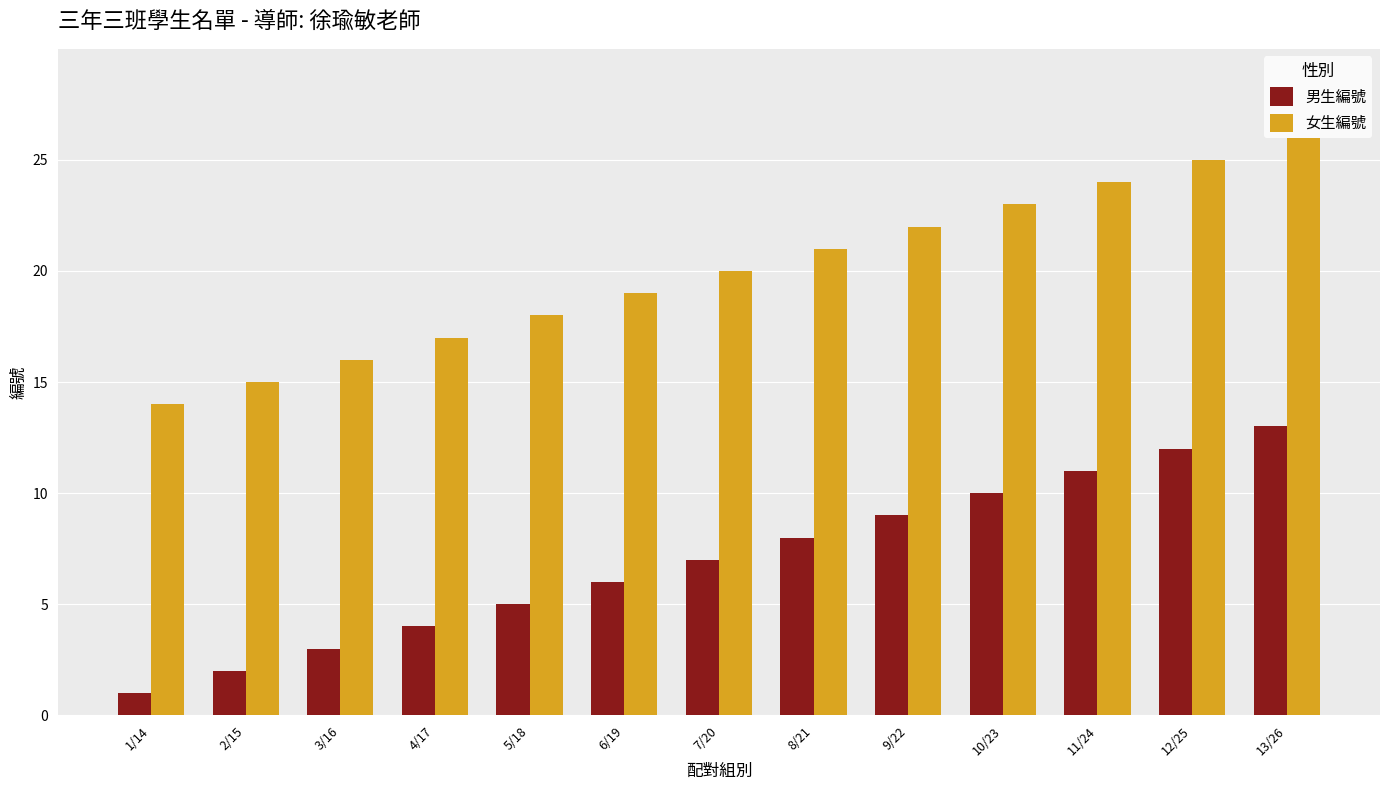

Reading left to right, what are all the values shown in this chart?

男生編號: 1/14=1	2/15=2	3/16=3	4/17=4	5/18=5	6/19=6	7/20=7	8/21=8	9/22=9	10/23=10	11/24=11	12/25=12	13/26=13
女生編號: 1/14=14	2/15=15	3/16=16	4/17=17	5/18=18	6/19=19	7/20=20	8/21=21	9/22=22	10/23=23	11/24=24	12/25=25	13/26=26